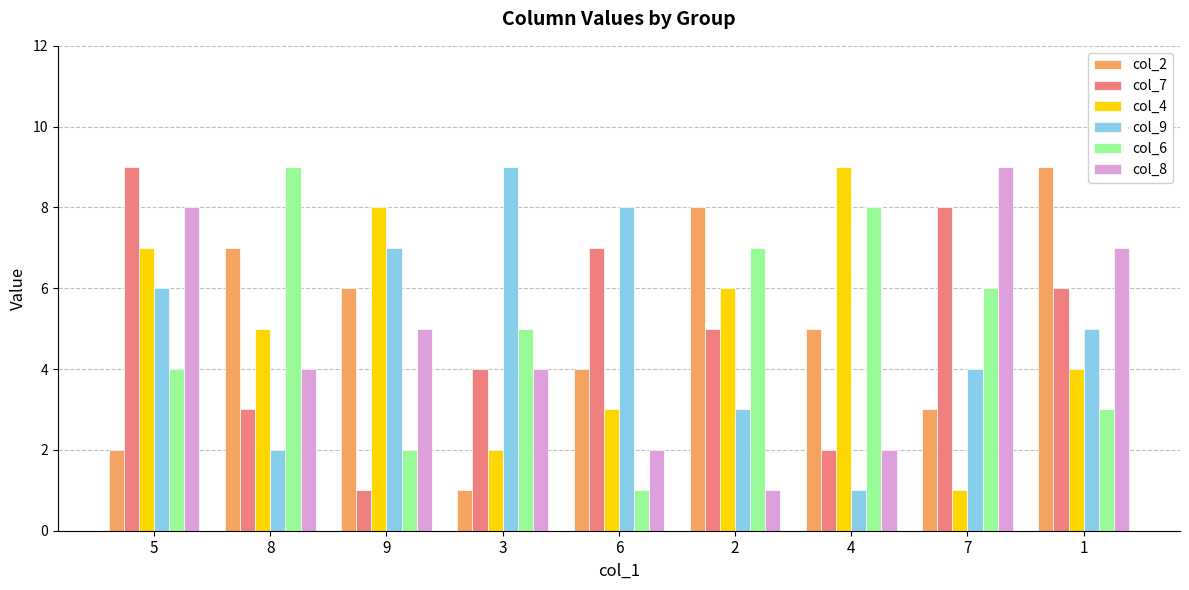

How many data points in col_2 are less than 5?

4